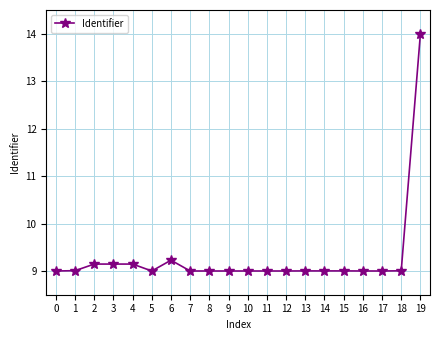

At which category does the chart reach its peak across all series?

19